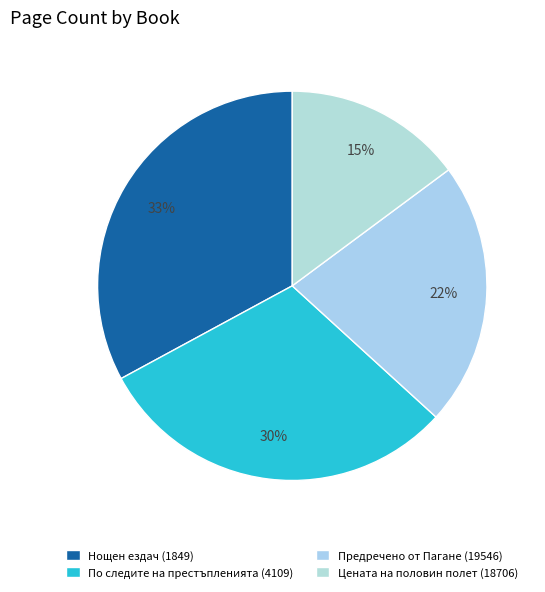

Do Нощен ездач (1849) and Предречено от Пагане (19546) together represent more than half of the pie?

Yes